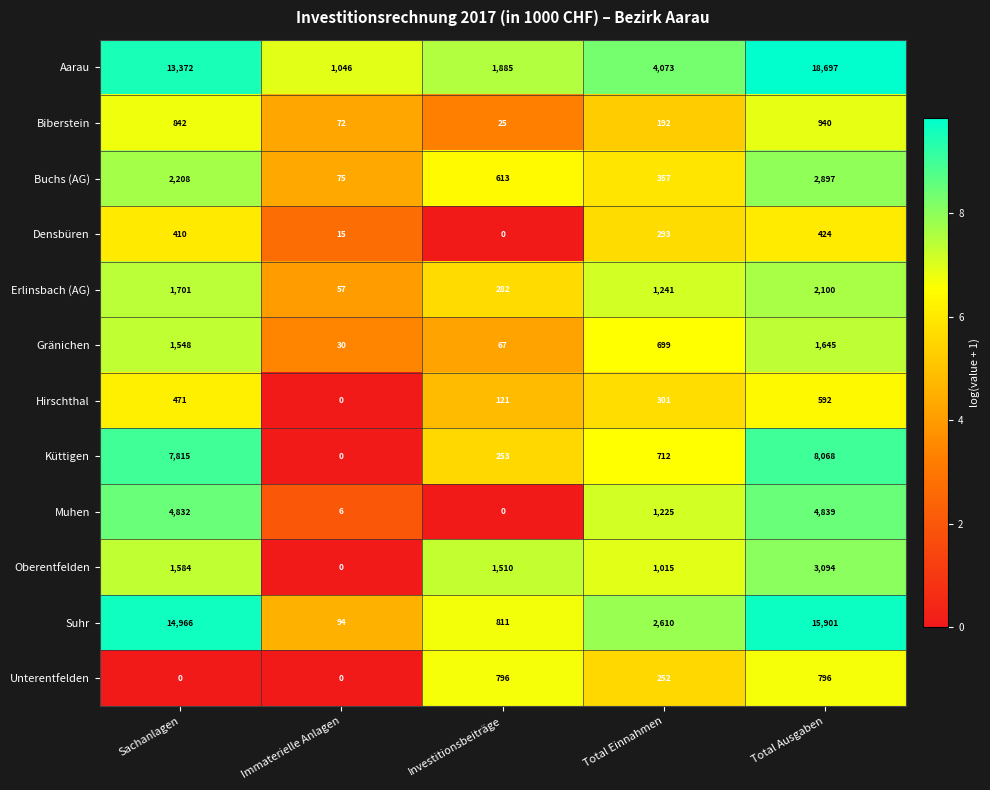

At Total Ausgaben, list the series in order from smallest to largest.

Densbüren, Hirschthal, Unterentfelden, Biberstein, Gränichen, Erlinsbach (AG), Buchs (AG), Oberentfelden, Muhen, Küttigen, Suhr, Aarau